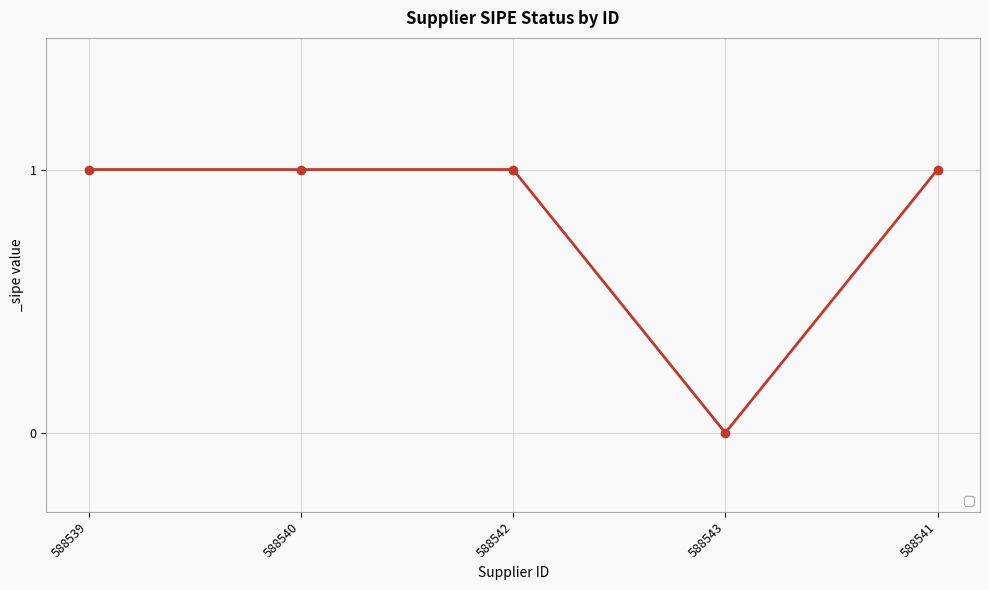

Reading left to right, extract all data points from this chart.

1	1	1	0	1